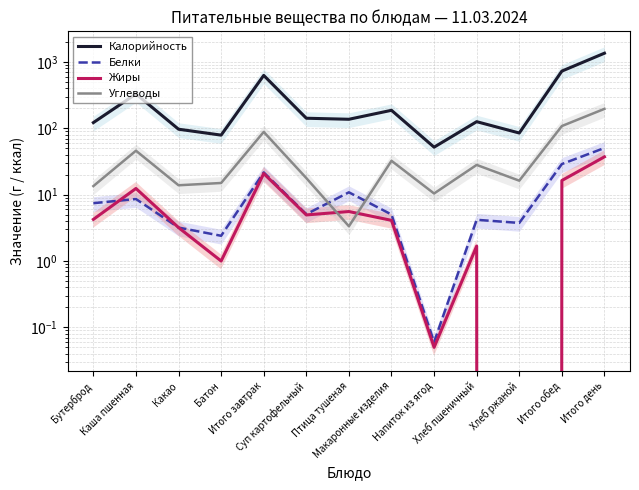

Where is the first local minimum for Жиры?

Батон